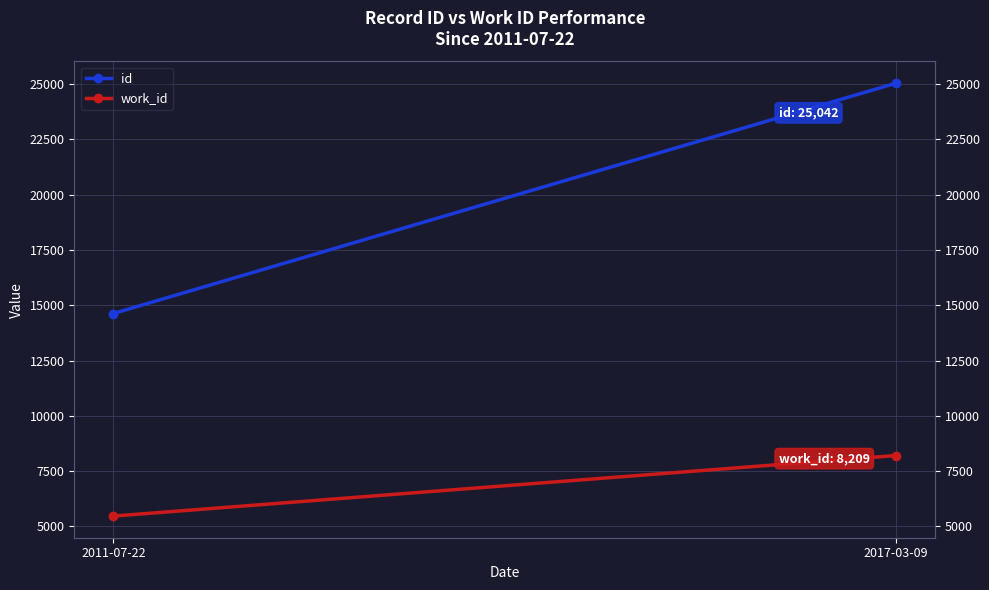

Count the work_id values in the range 5471 to 8209.

2